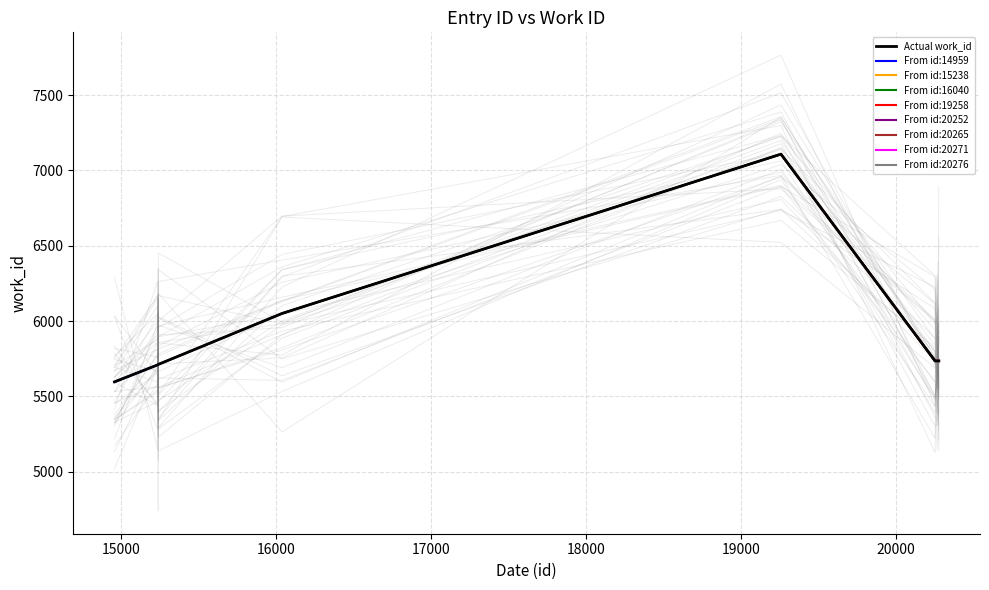

What is the ratio of the value at 19258 to the value at 20271?

1.2